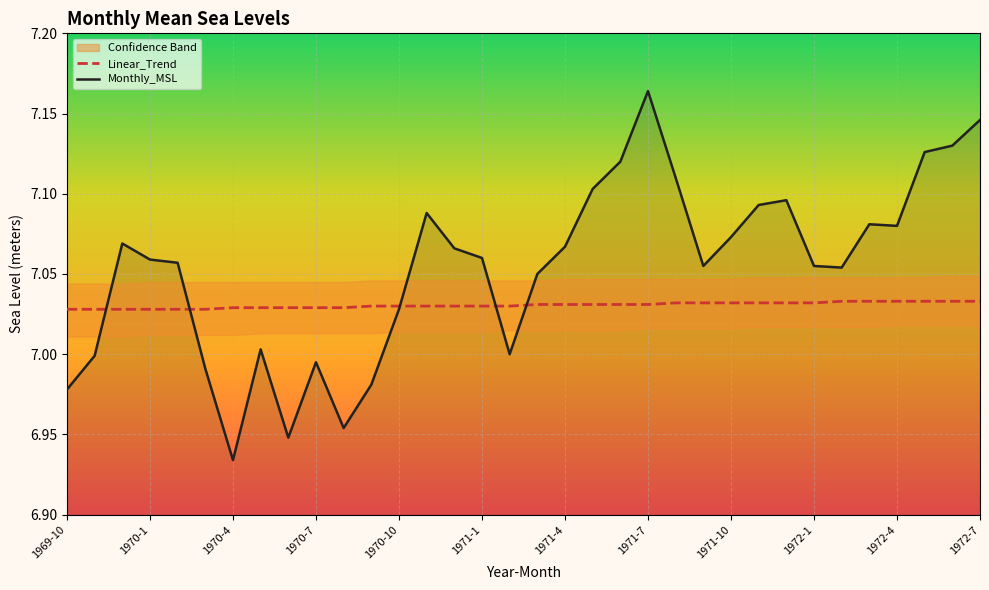

After their last crossing, which series has the higher values: Monthly_MSL or Linear_Trend?

Monthly_MSL